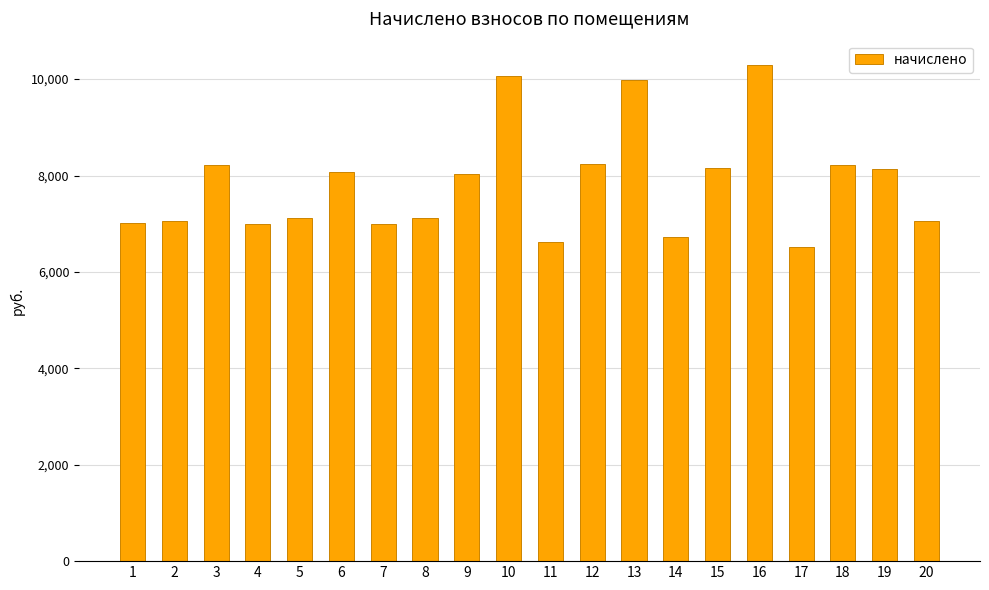

The value at 9 is 8031.6. True or false?

True